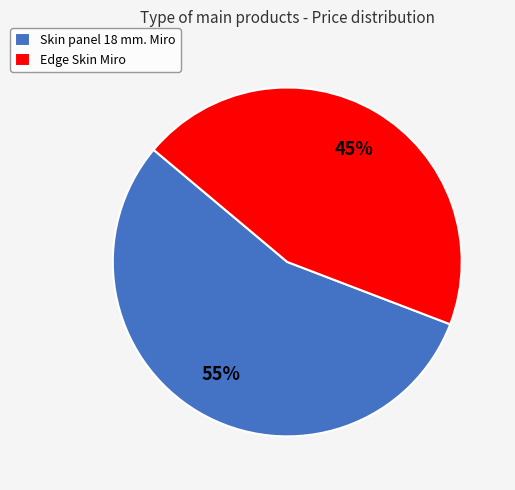

The Skin panel 18 mm. Miro slice represents 44% of the pie. True or false?

False